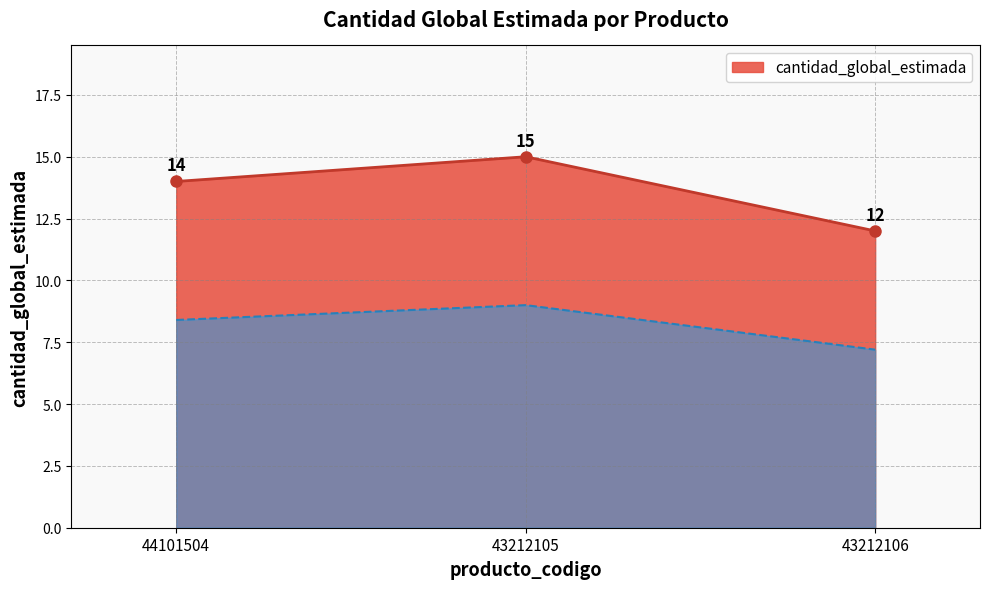

How many lines are shown in the chart?

1